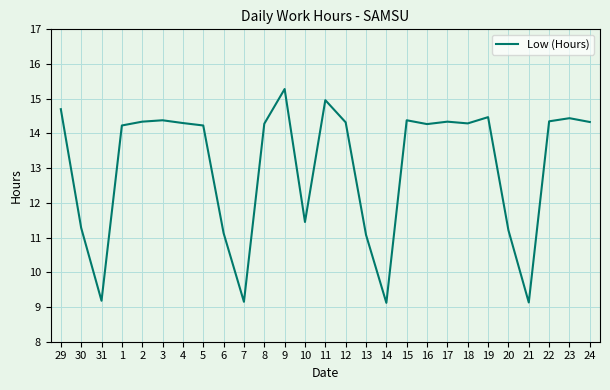

The chart shows a value of 19.1 at 4. True or false?

False